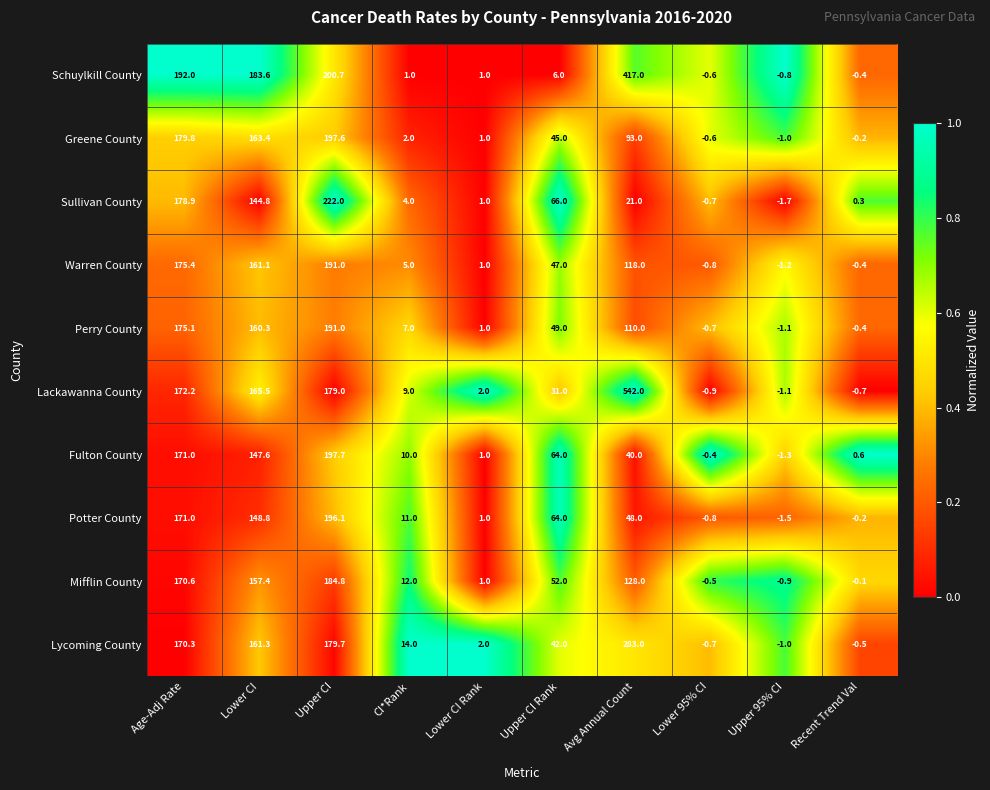

At which label is Mifflin County closest to 91?

Avg Annual Count